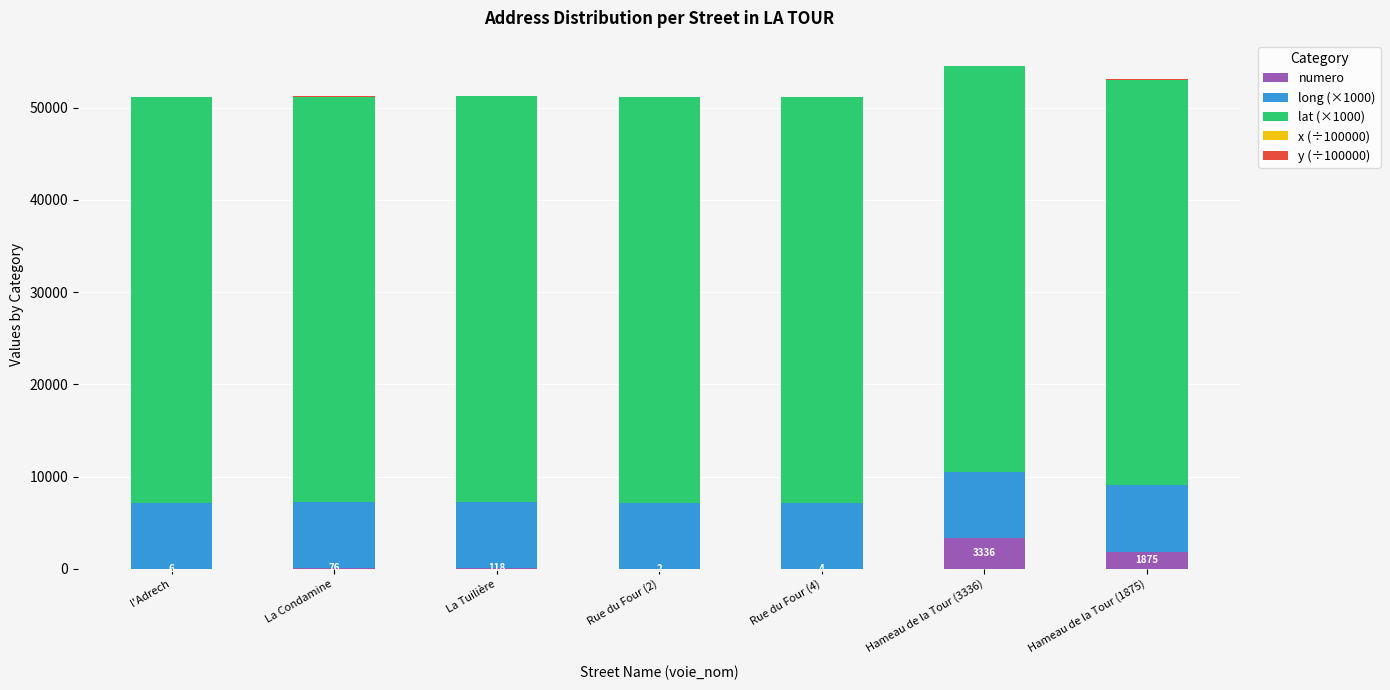

Are the bars grouped side by side (vs. stacked)?

No